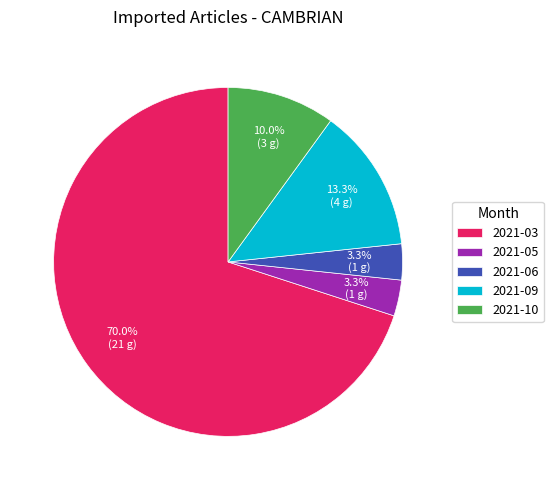

Which slice is the largest?

2021-03